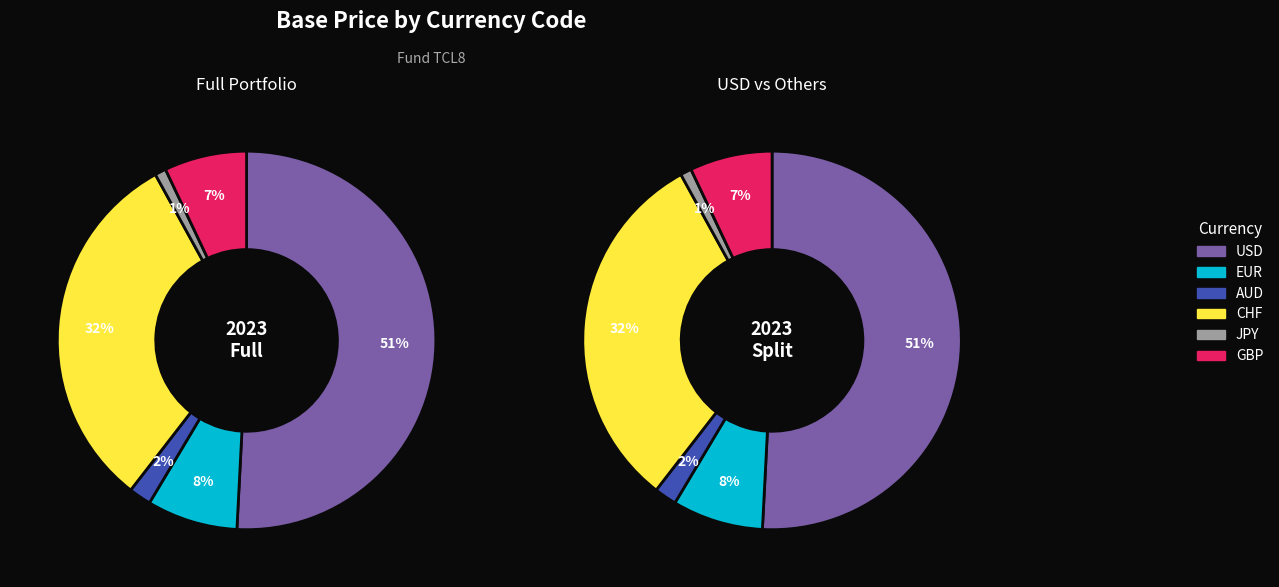

To the nearest percent, what is the average slice percentage?

17%